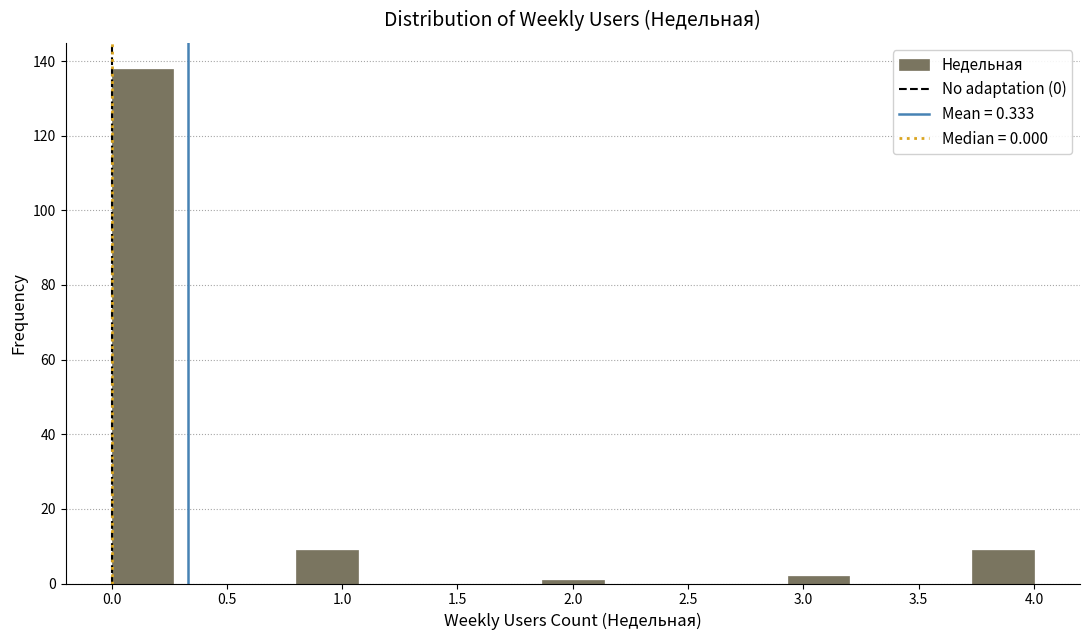

How tall is the bar that spans 0.00 to 0.25 on the x-axis? Neither the bar edges nor the heights are printed on the chart, so give them approximately, as read against the axes.

138